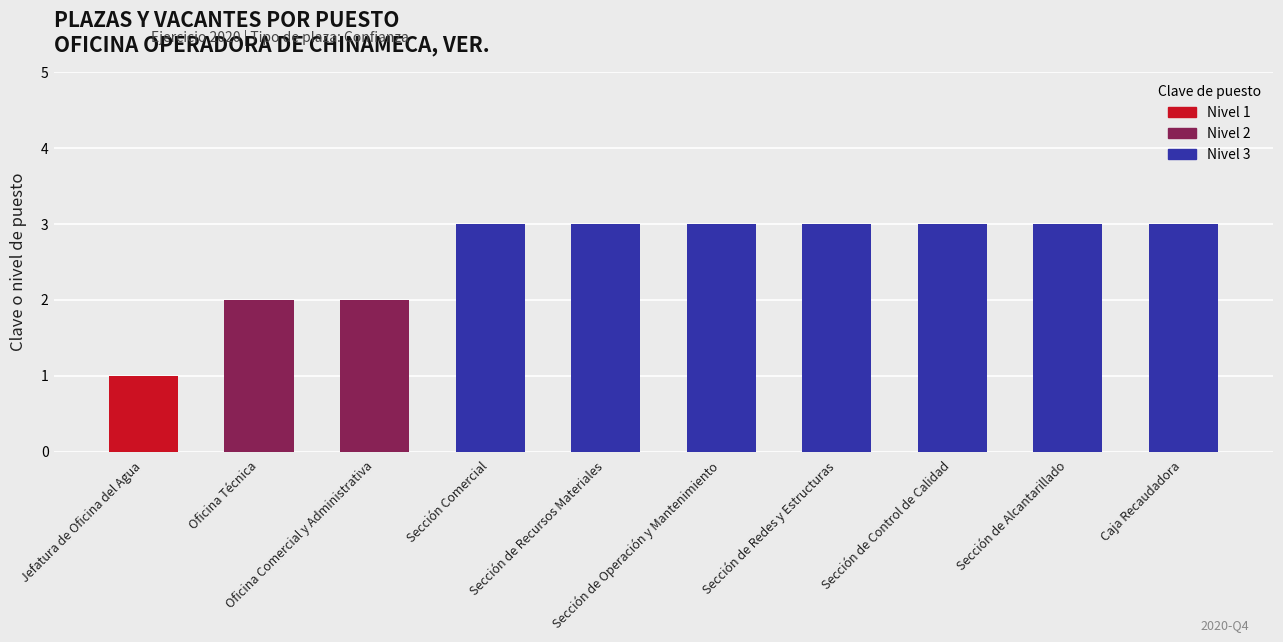

What is the sum of all values?

26